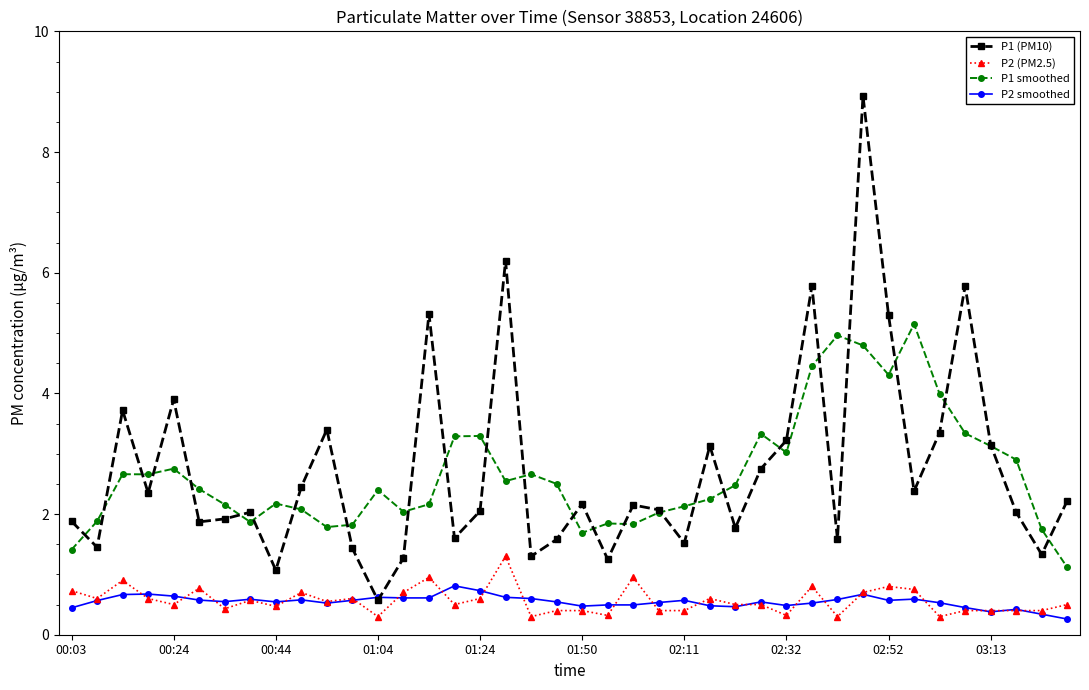

True or false: P2 smoothed has more than 0 points higher than both neighbors.

True